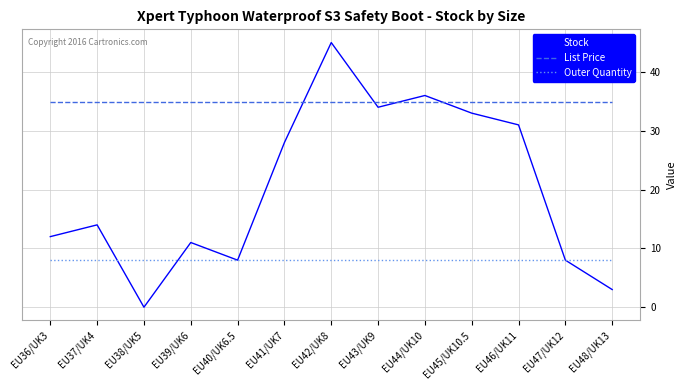

At which label is Stock closest to 22?

EU41/UK7